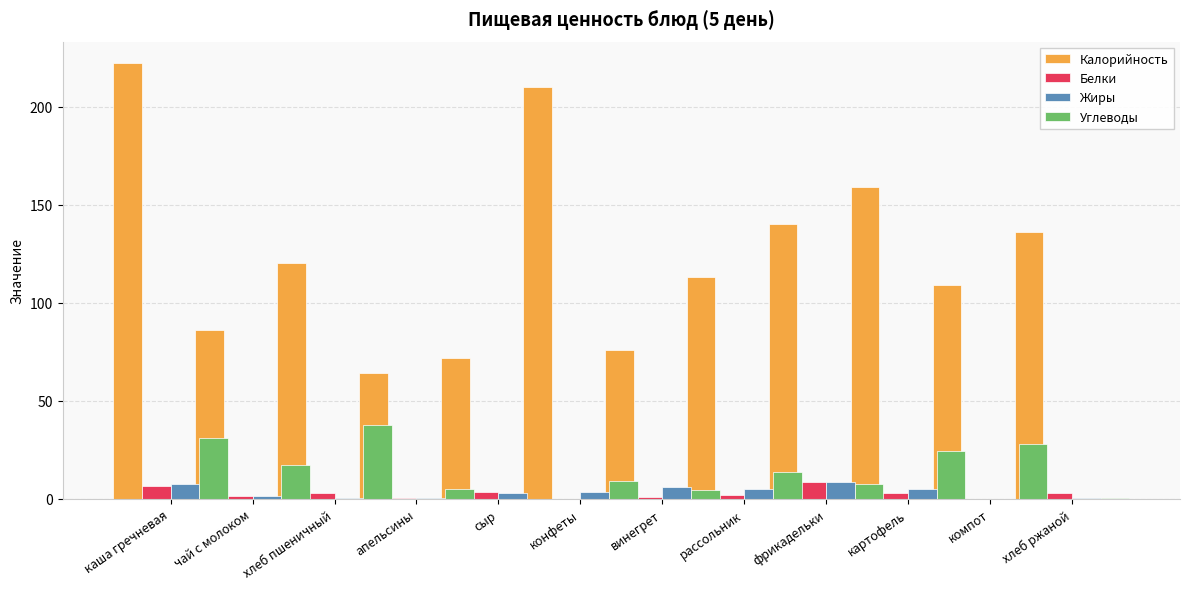

What is the total value across all series at хлеб ржаной?

140.0